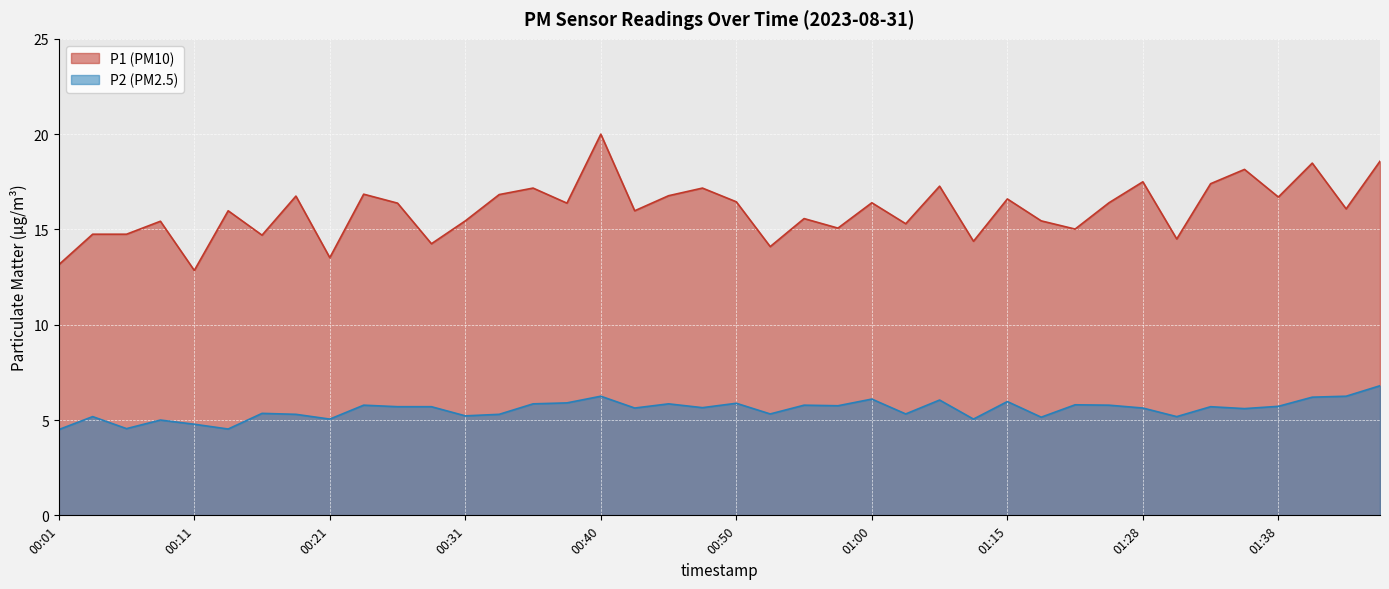

What is the value of the P1 point at the 18th from the left?

16.0